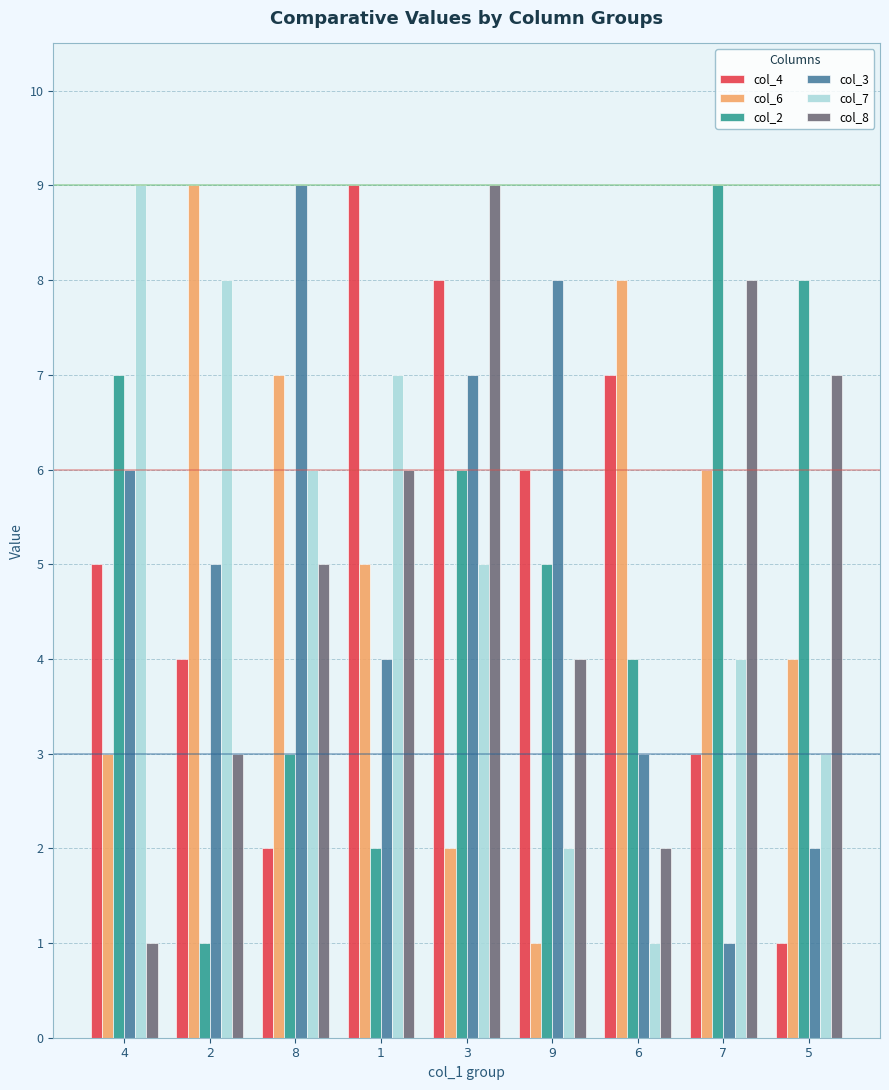

At 4, list the series in order from smallest to largest.

col_8, col_6, col_4, col_3, col_2, col_7